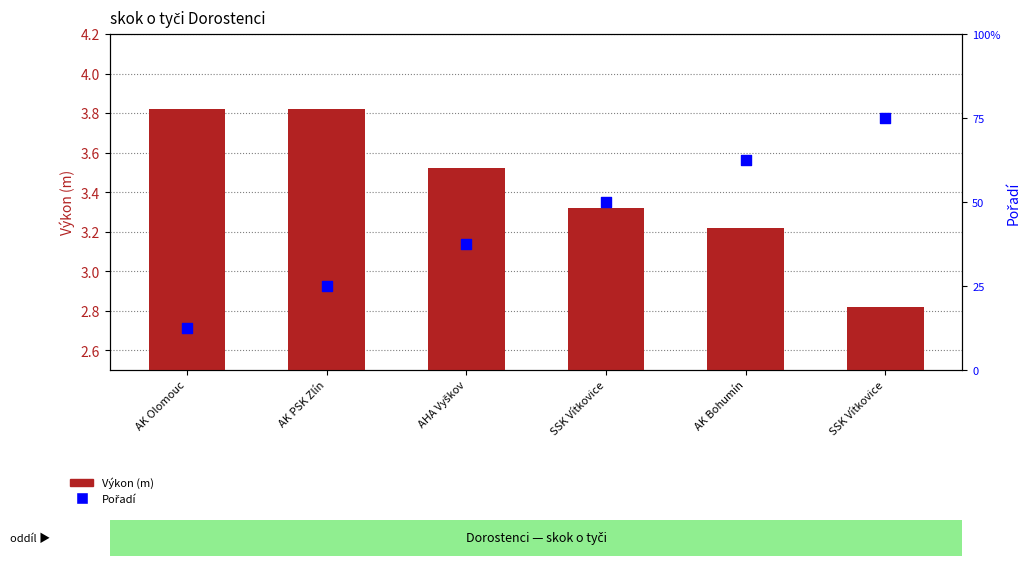

At how many categories does at least one series exceed 5?

1